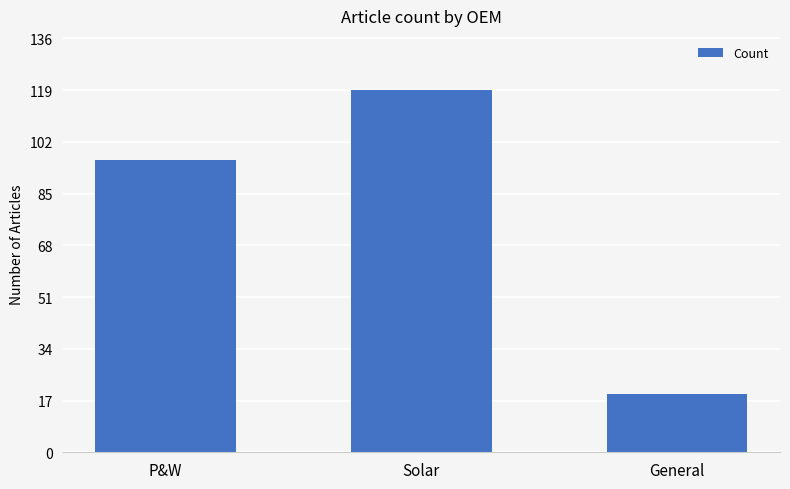

Reading left to right, extract all data points from this chart.

96	119	19